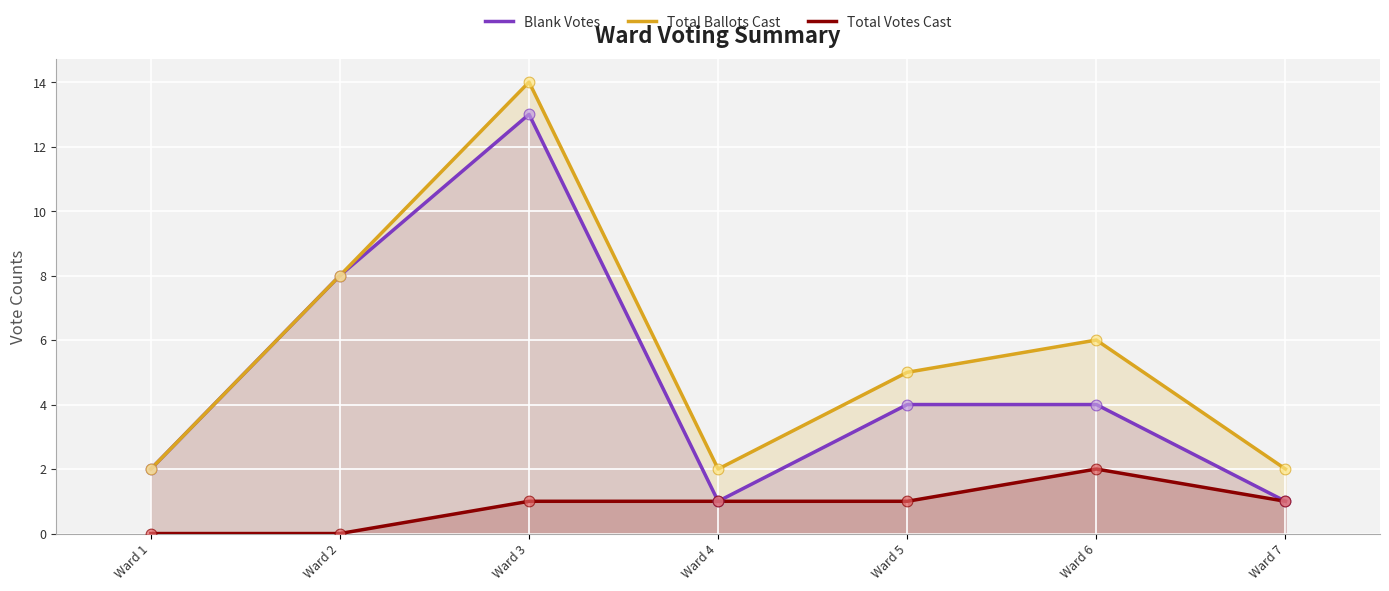

Which series has the largest Y range (max minus min)?

Blank Votes